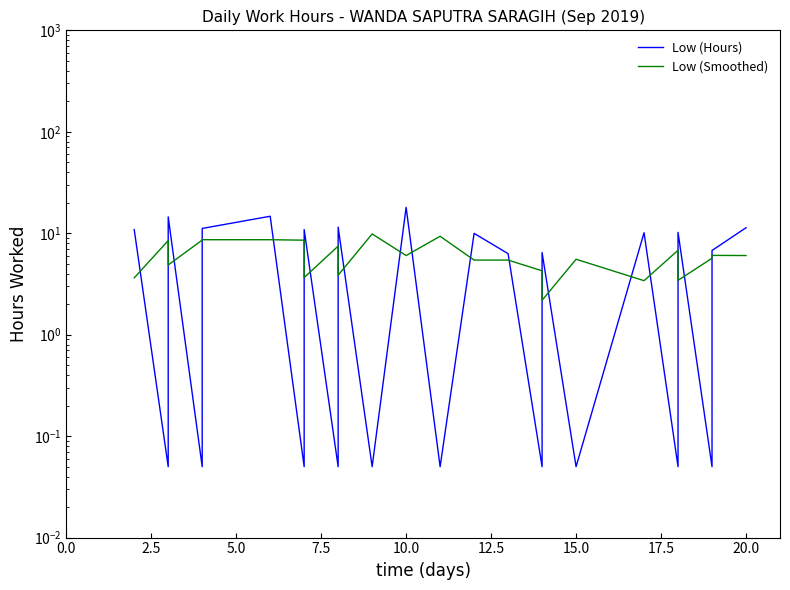

What is the minimum value shown in the chart?

0.1